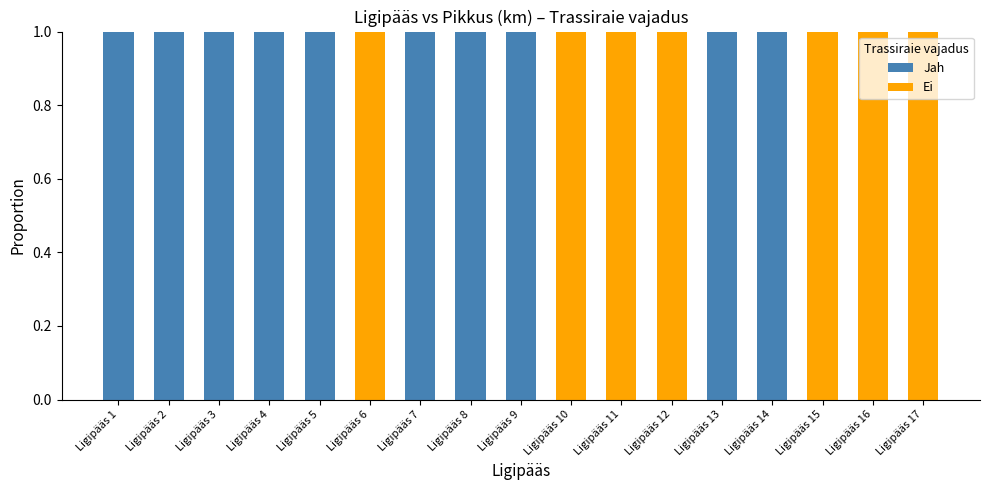

What are all the series names shown in the legend?

Jah, Ei